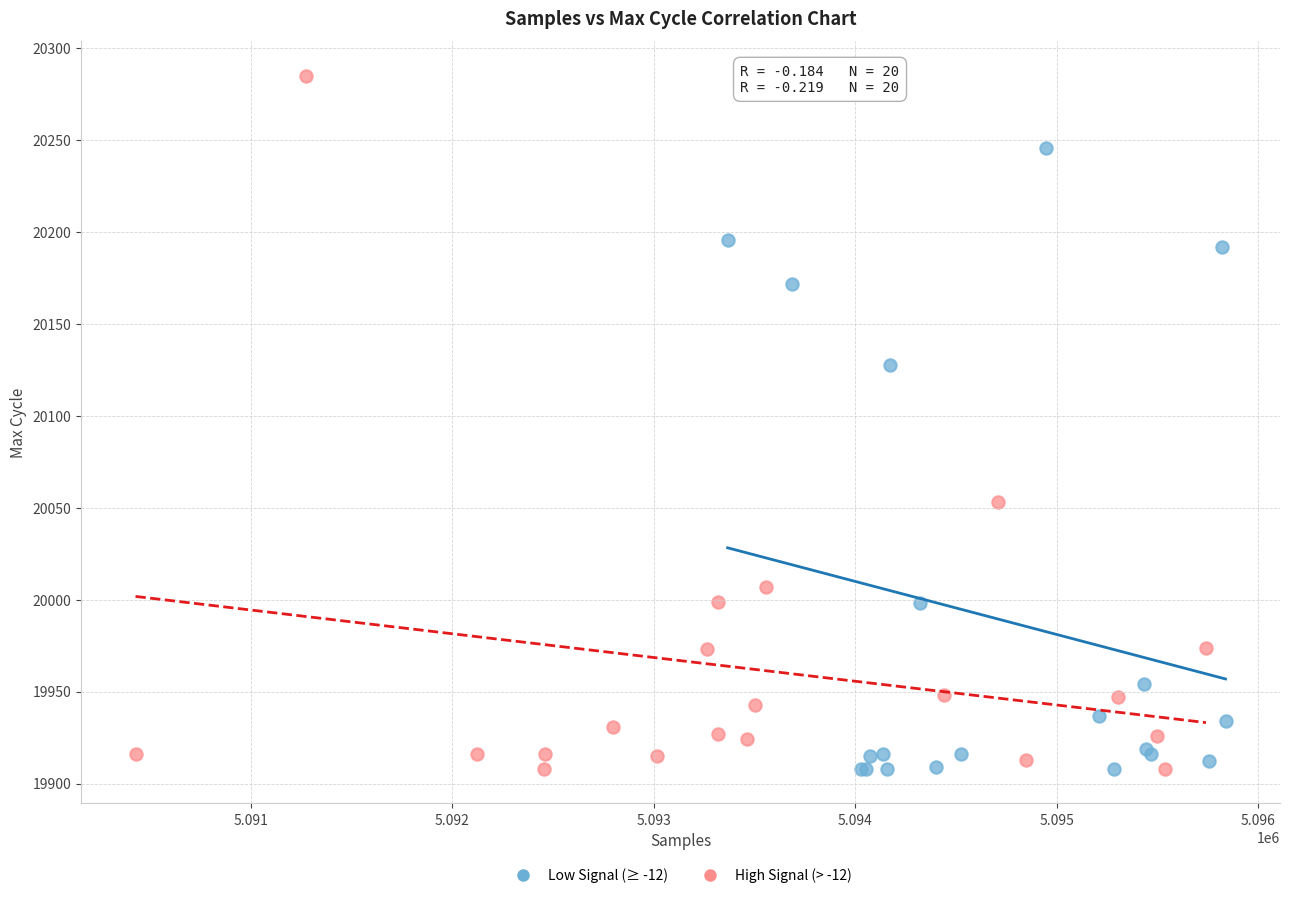

Which series has the largest Y range (max minus min)?

High Signal (> -12)